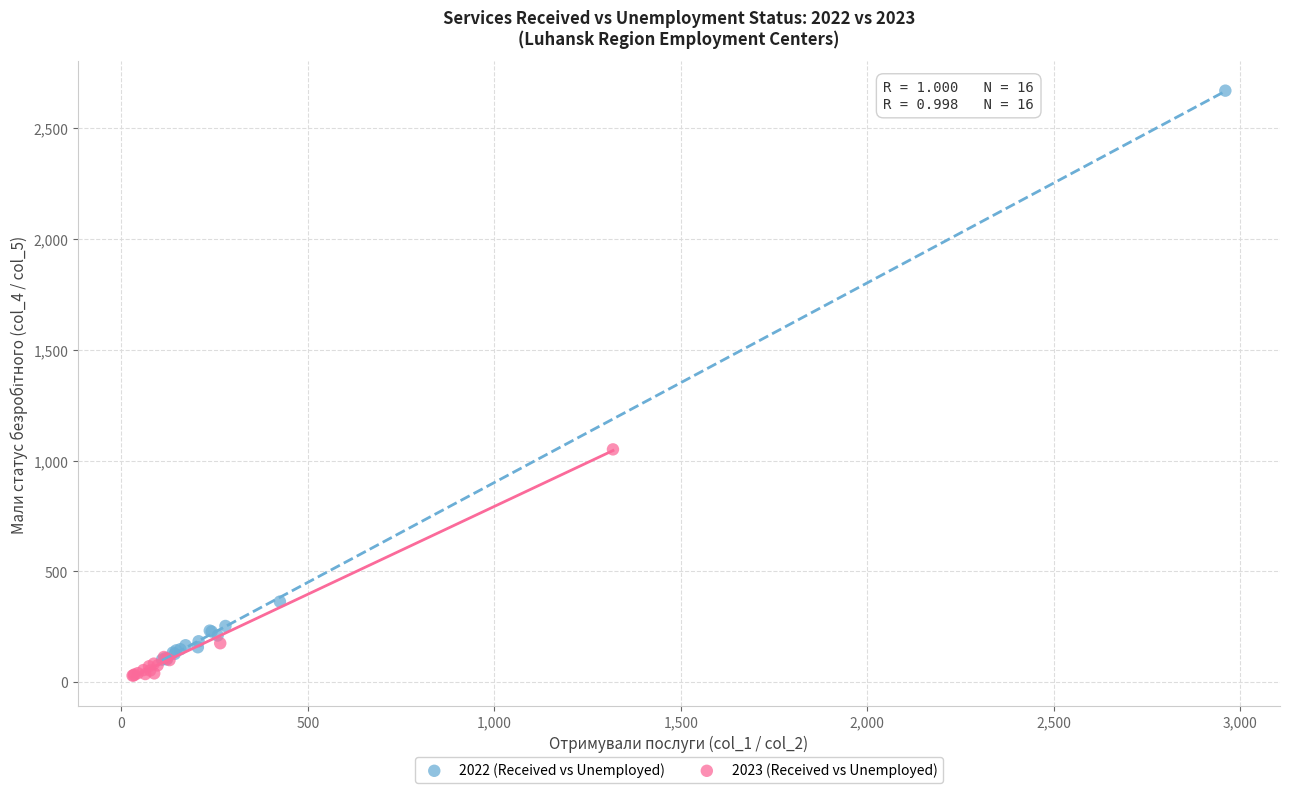

Which series reaches the maximum Y coordinate?

2022 (Received vs Unemployed)